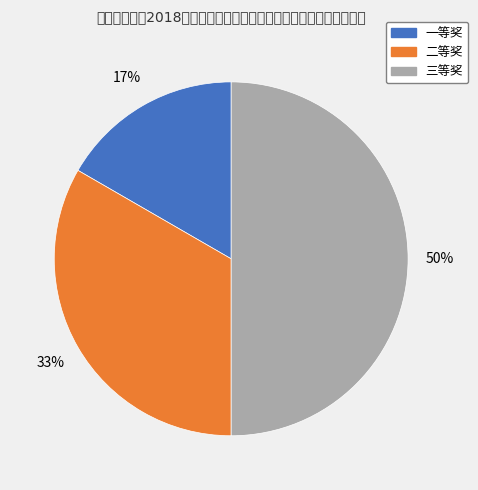

Which slice is the largest?

三等奖